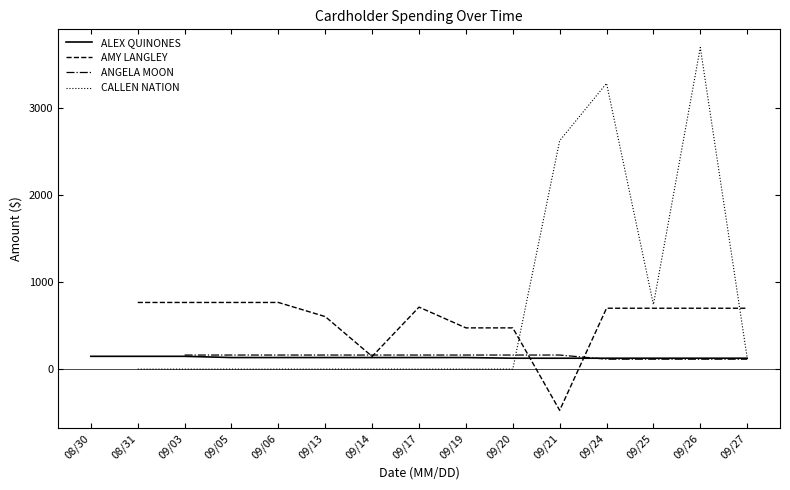

True or false: ALEX QUINONES and ANGELA MOON intersect in this chart.

True